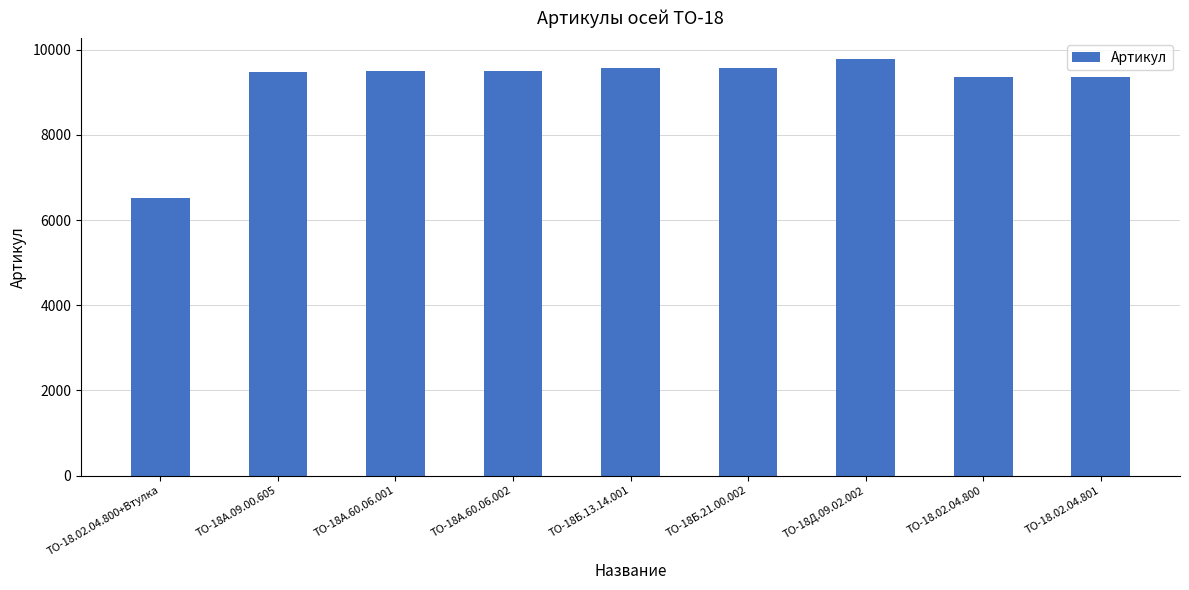

How many values are below 9510?

4